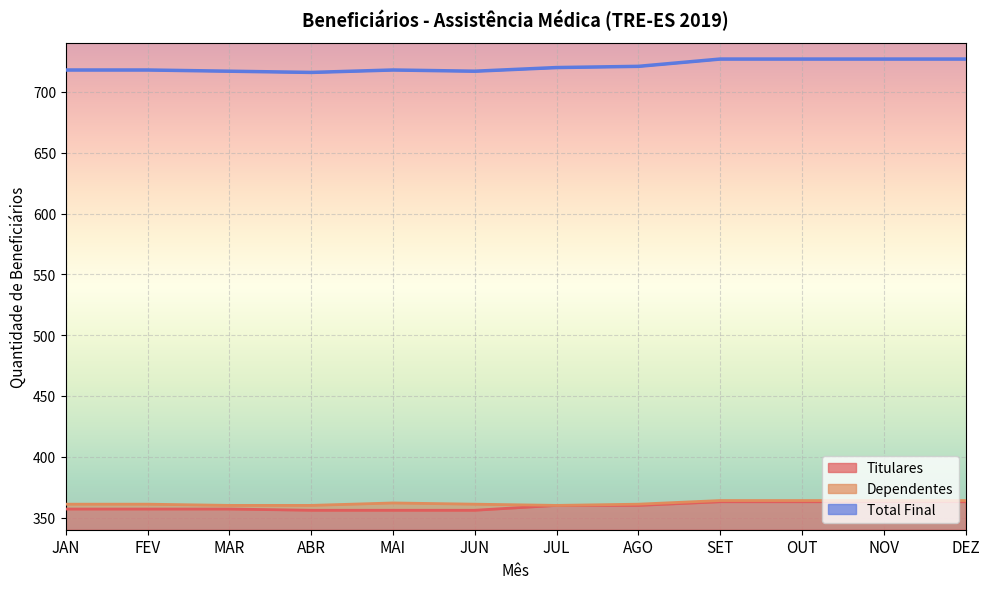

Which series has the largest total across all categories?

Total Final